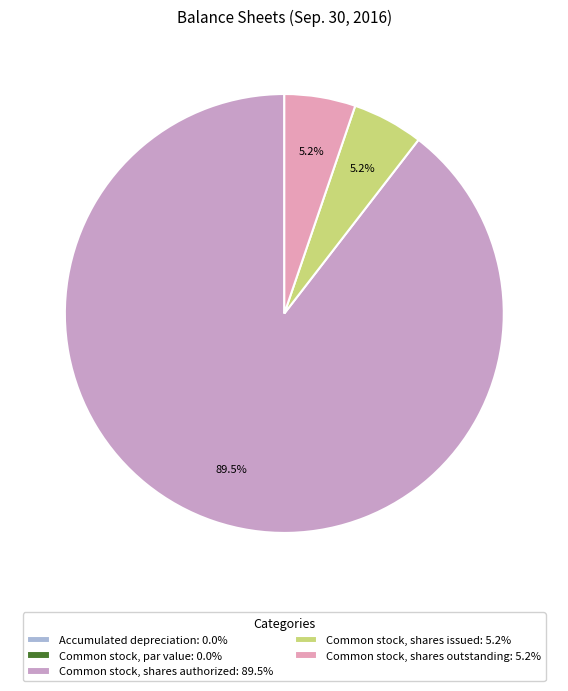

What percentage is the Common stock, shares outstanding slice, to the nearest percent?

5%